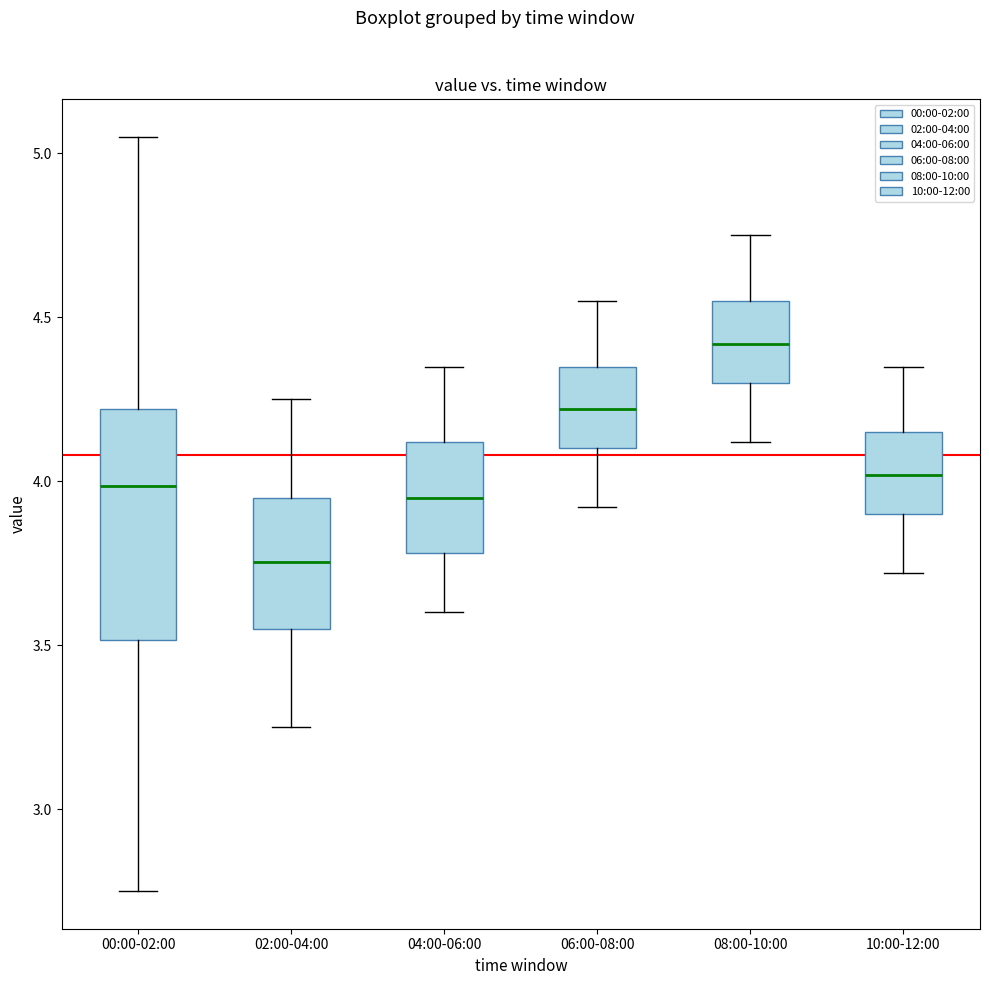

Which box's median line is the highest?

08:00-10:00